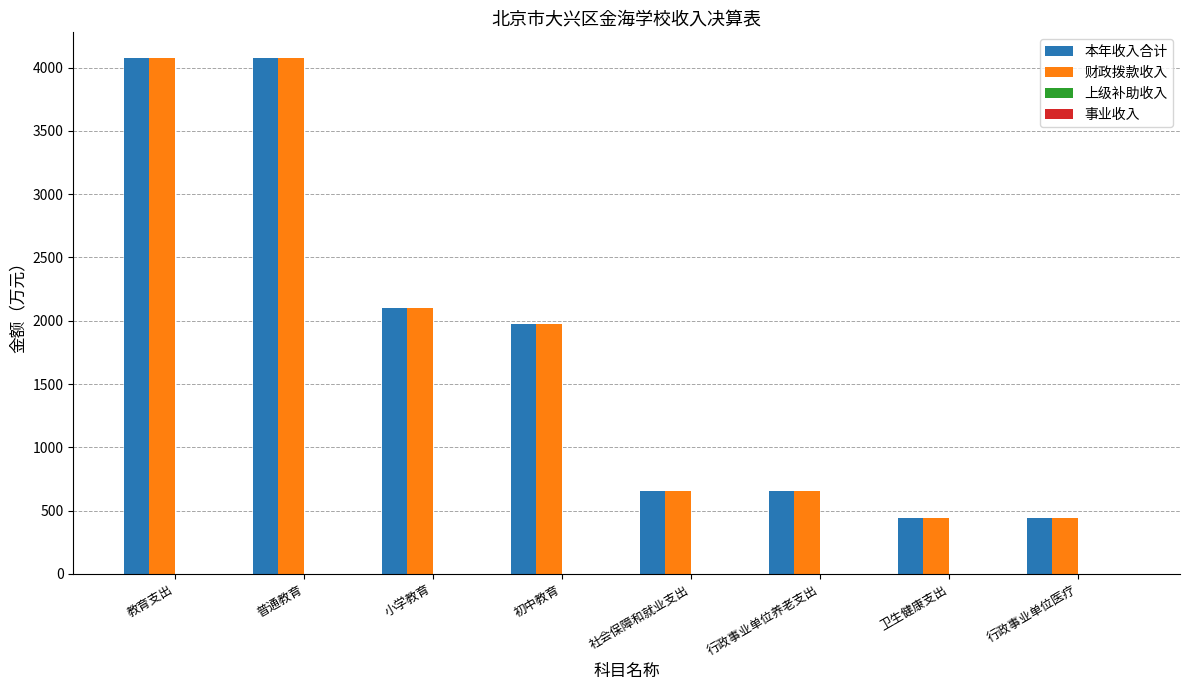

Is it true that 财政拨款收入 equals 868.4 at 小学教育?

False